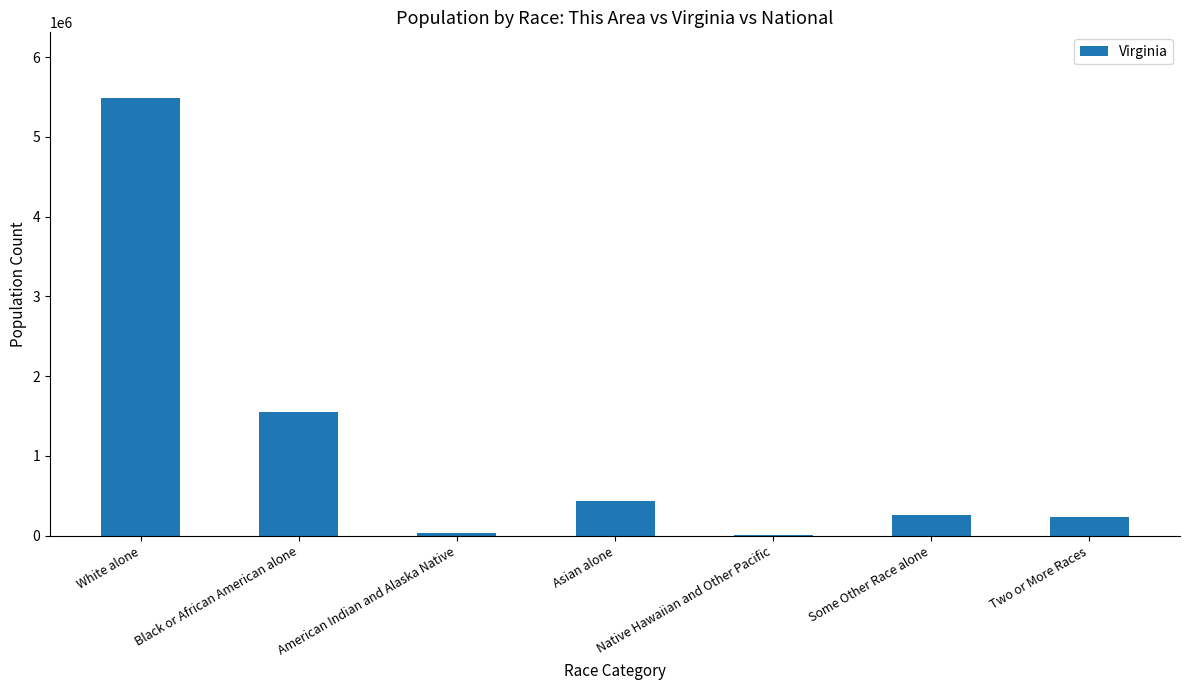

The chart shows a value of 233400 at Two or More Races. True or false?

True